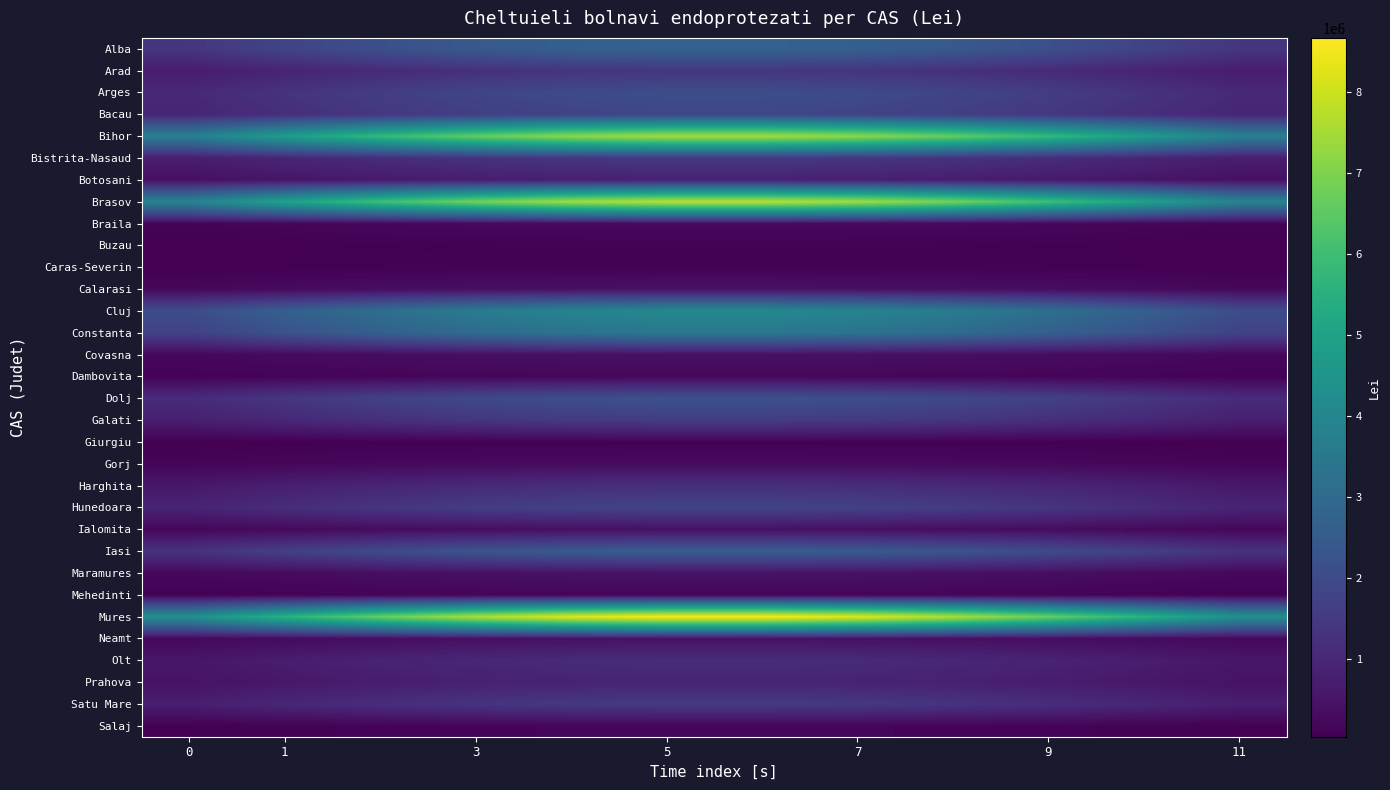

What is the maximum value shown in the chart?

8669982.7